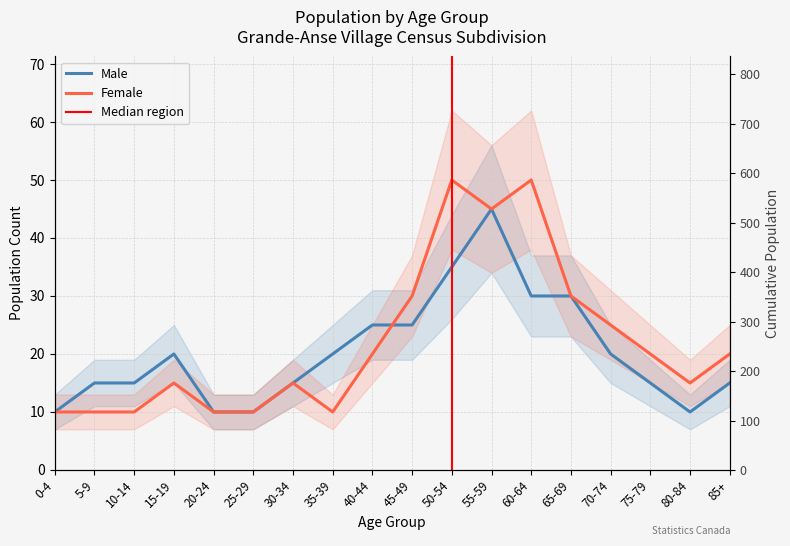

Reading left to right, what are all the values shown in this chart?

Male: 0-4=10	5-9=15	10-14=15	15-19=20	20-24=10	25-29=10	30-34=15	35-39=20	40-44=25	45-49=25	50-54=35	55-59=45	60-64=30	65-69=30	70-74=20	75-79=15	80-84=10	85+=15
Female: 0-4=10	5-9=10	10-14=10	15-19=15	20-24=10	25-29=10	30-34=15	35-39=10	40-44=20	45-49=30	50-54=50	55-59=45	60-64=50	65-69=30	70-74=25	75-79=20	80-84=15	85+=20